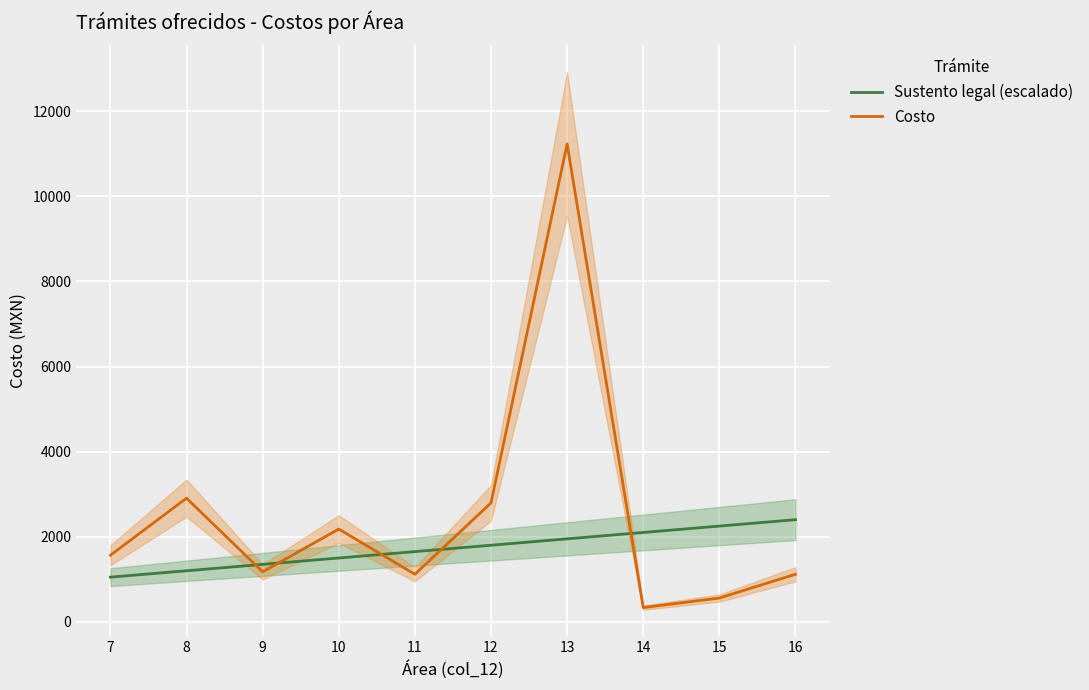

Reading left to right, extract all data points from this chart.

Sustento legal (escalado): 7=1050.0	8=1200.0	9=1350.0	10=1500.0	11=1650.0	12=1800.0	13=1950.0	14=2100.0	15=2250.0	16=2400.0
Costo: 7=1564.9	8=2906.3	9=1173.7	10=2179.7	11=1117.8	12=2794.5	13=11231.3	14=335.3	15=558.9	16=1117.8